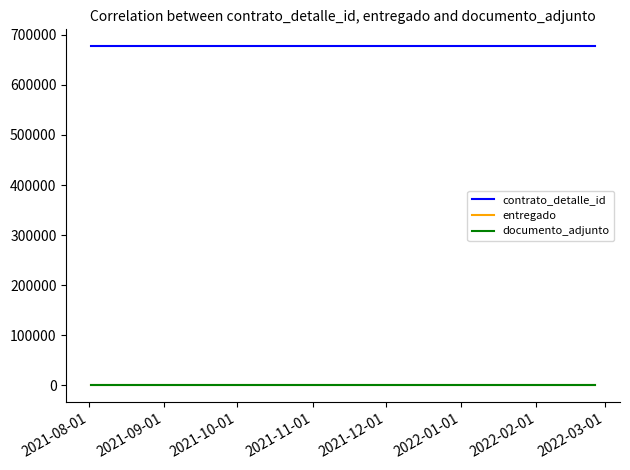

At which category is the sum across all series the highest?

2021-08-01